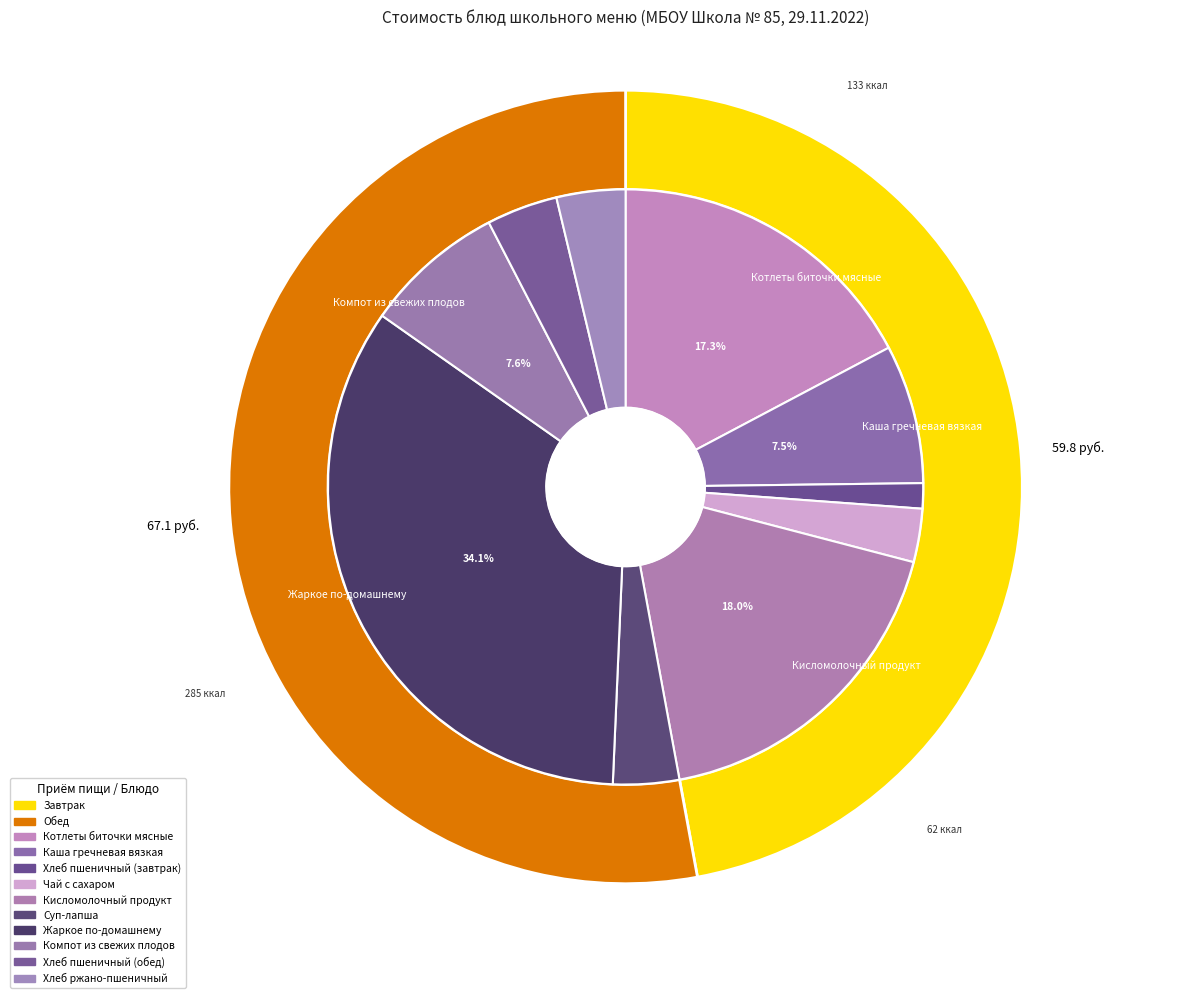

Which slice is the smallest?

Хлеб пшеничный (завтрак)